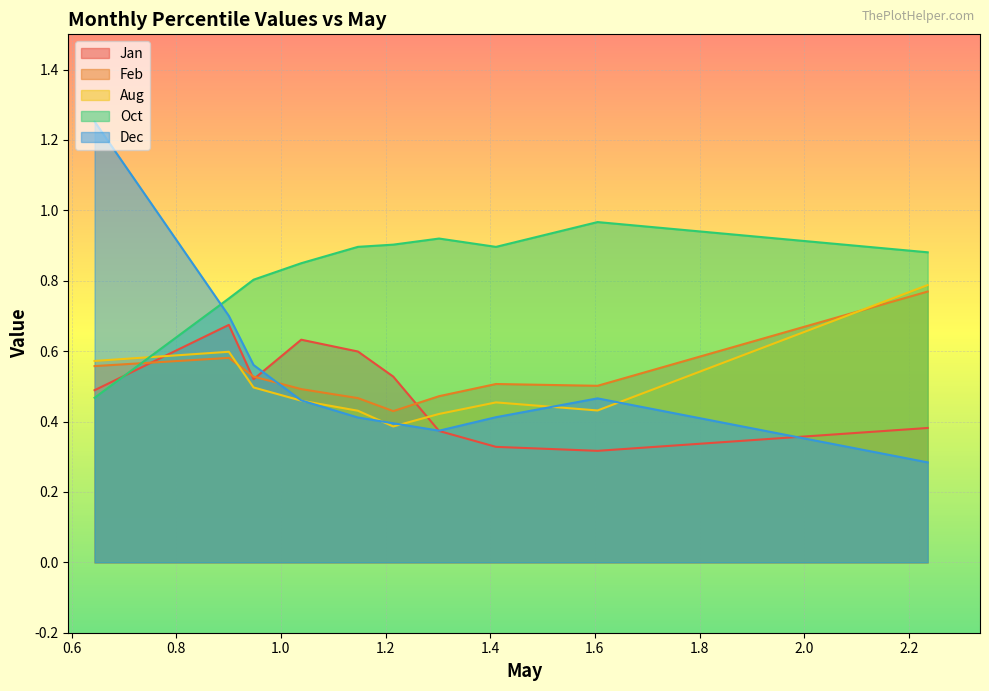

What is the lowest value of the Aug series?

0.4